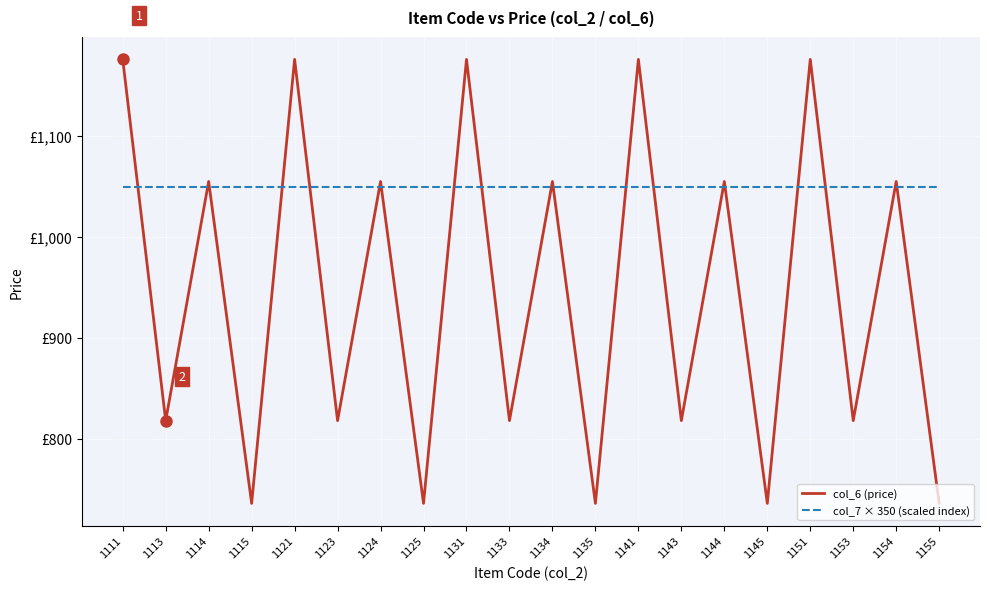

What is the sum of the col_7 × 350 (scaled index) values at 1114 and 1124?

2100